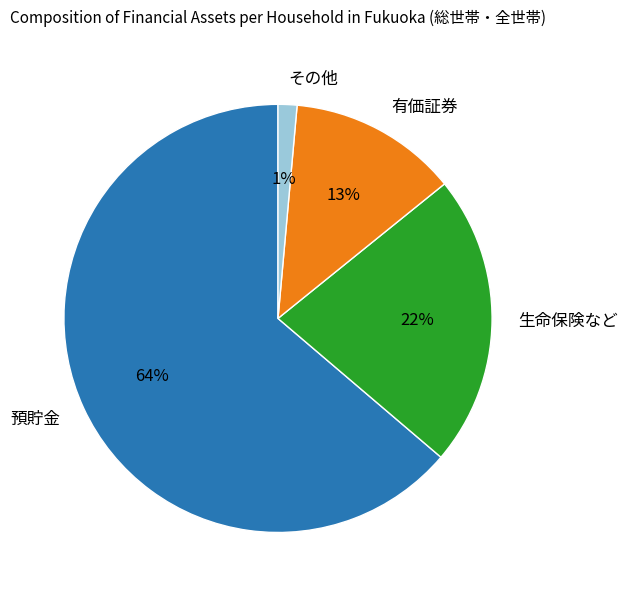

Approximately how many times larger is the value at 有価証券 compared to 預貯金?

0.2